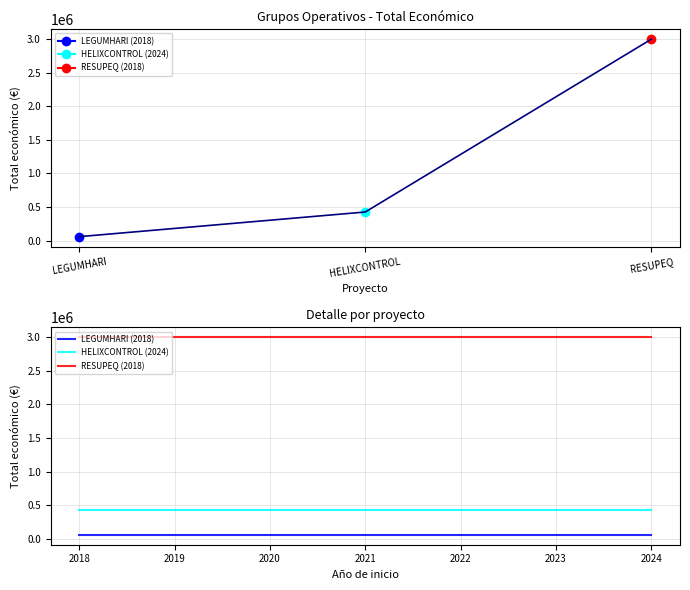

What is the sum of all values?

3481232